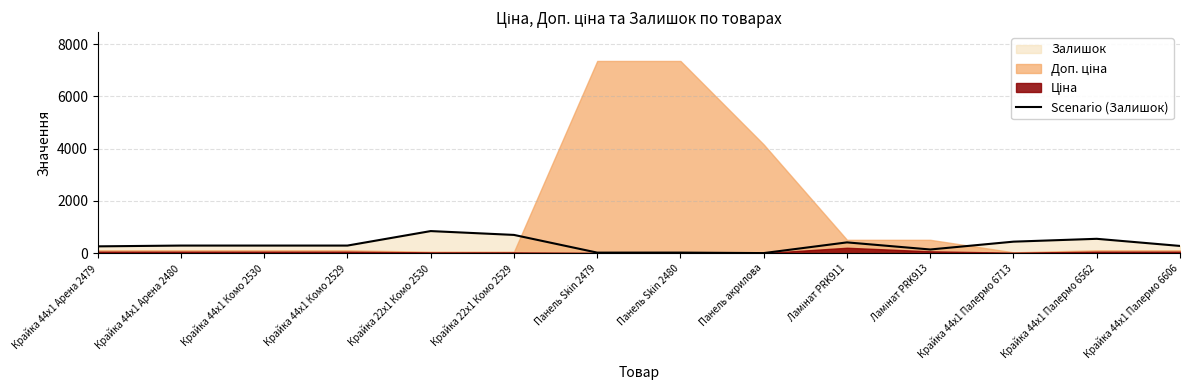

List the labels in order of value, largest first.

Крайка 22x1 Комо 2530, Крайка 22x1 Комо 2529, Крайка 44x1 Палермо 6562, Крайка 44x1 Палермо 6713, Ламінат PRK911, Крайка 44x1 Арена 2480, Крайка 44x1 Комо 2530, Крайка 44x1 Комо 2529, Крайка 44x1 Палермо 6606, Крайка 44x1 Арена 2479, Ламінат PRK913, Панель Skin 2480, Панель Skin 2479, Панель акрилова